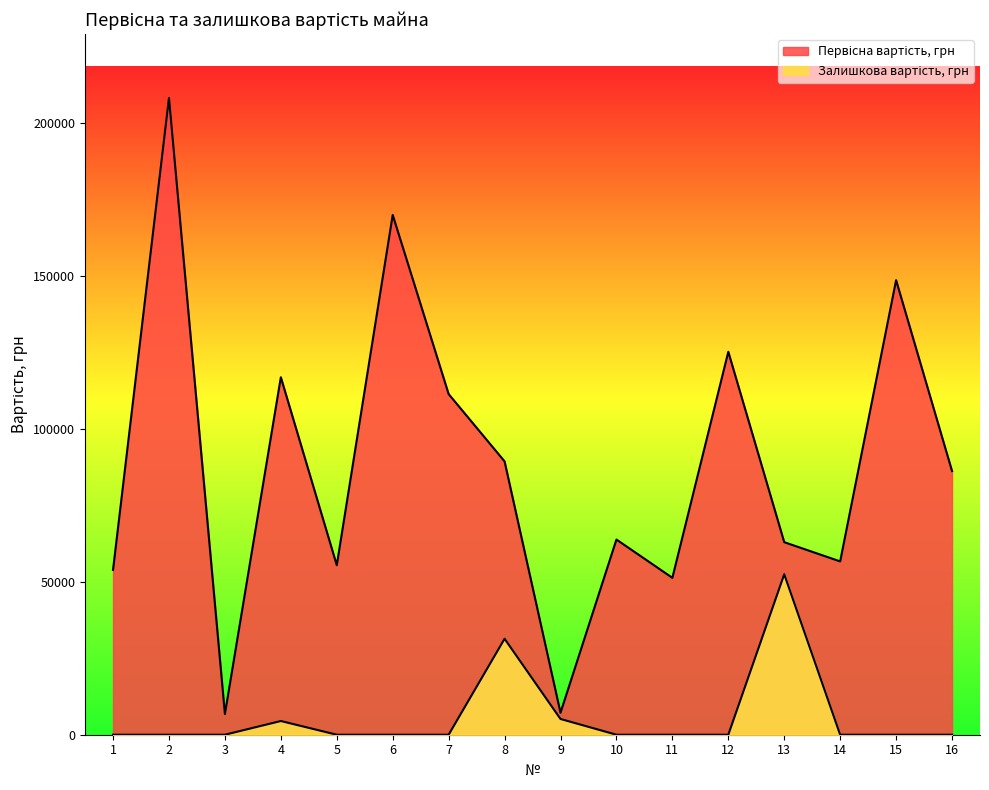

Does the chart display data point markers on the line(s)?

No